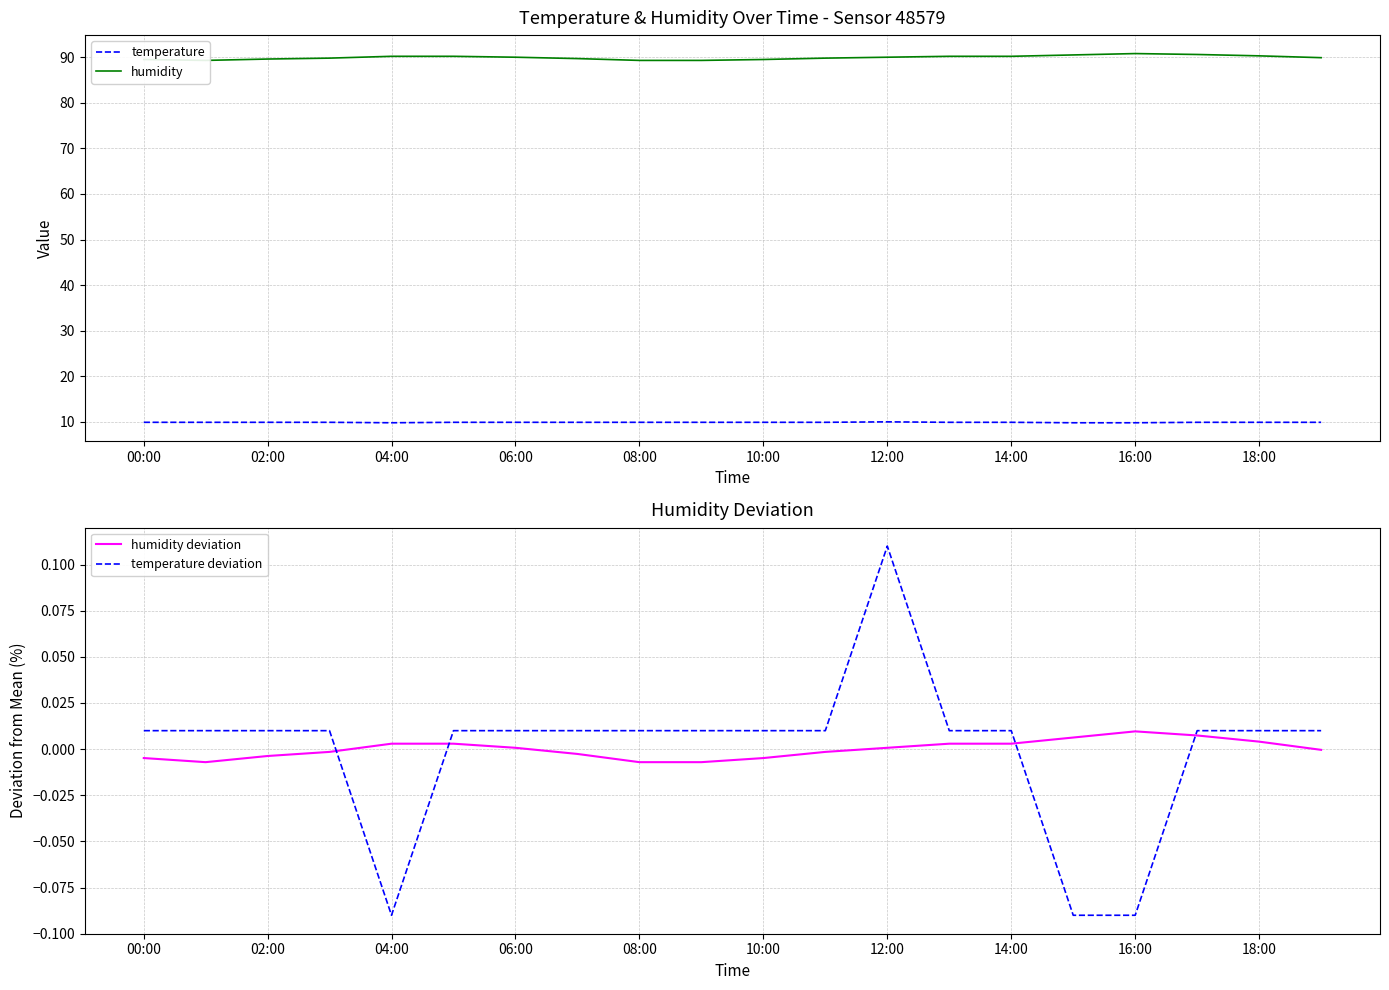

The temperature series shows 14.6 at 02:00. True or false?

False